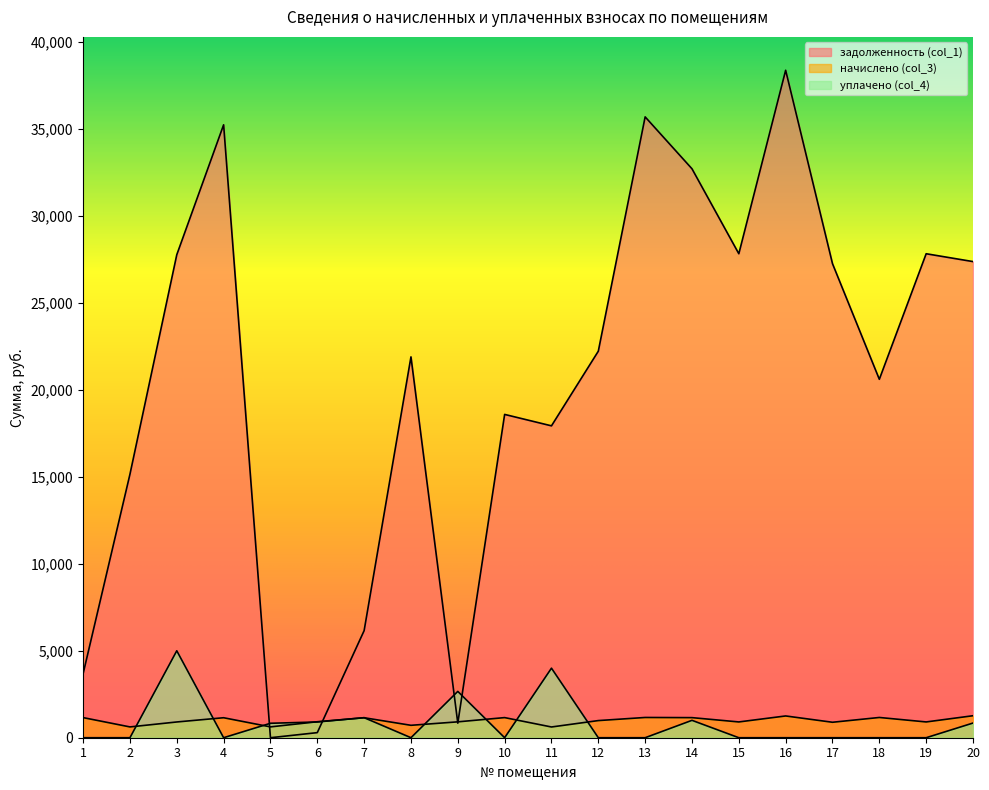

Where does the начислено (col_3) series first go above 985?

1